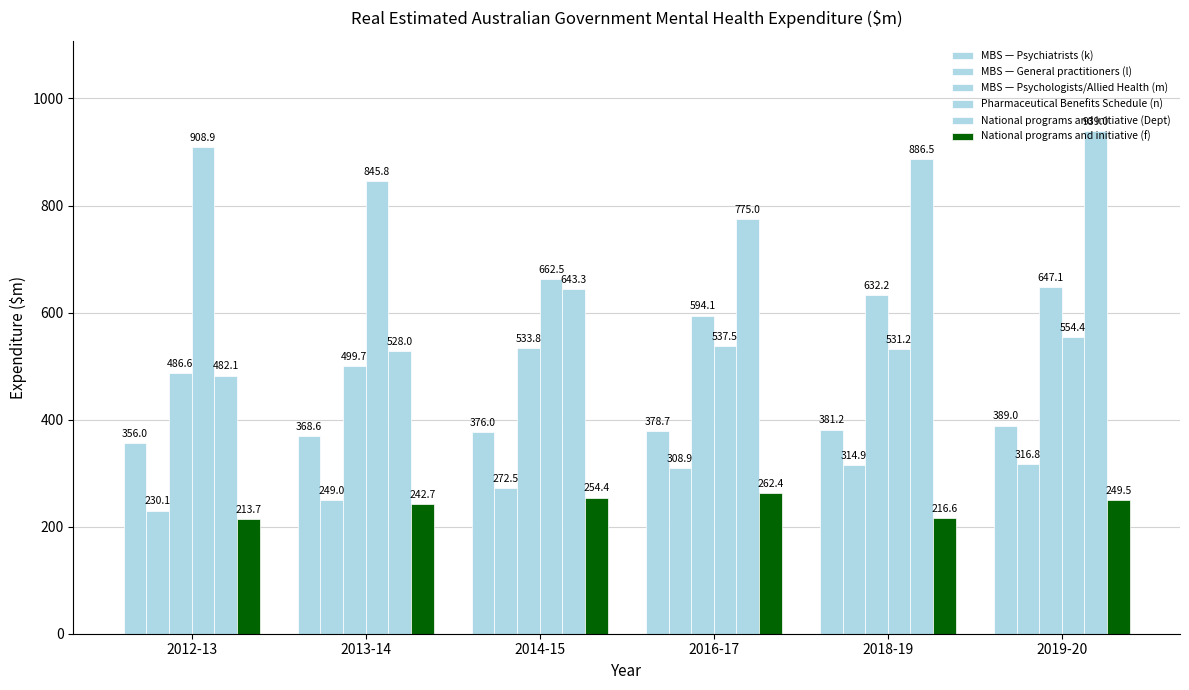

Which series has the largest range (max minus min)?

National programs and initiative (Dept)